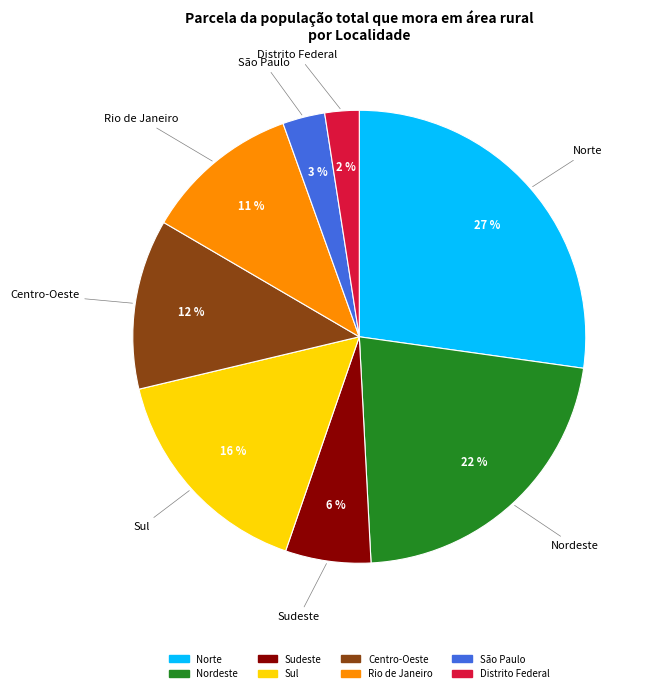

Which has a higher value, Sudeste or Centro-Oeste?

Centro-Oeste